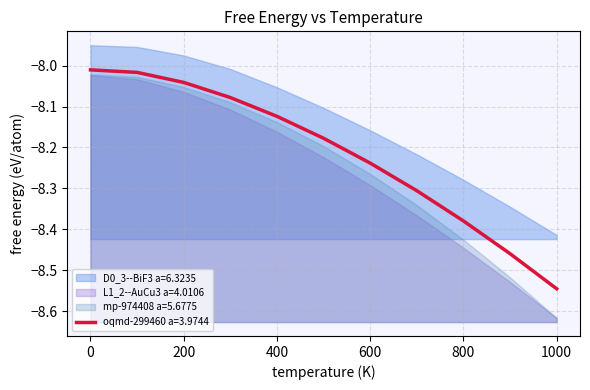

Rank the series at 900 from highest to lowest value.

D0_3--BiF3 a=6.3235, oqmd-299460 a=3.9744, mp-974408 a=5.6775, L1_2--AuCu3 a=4.0106